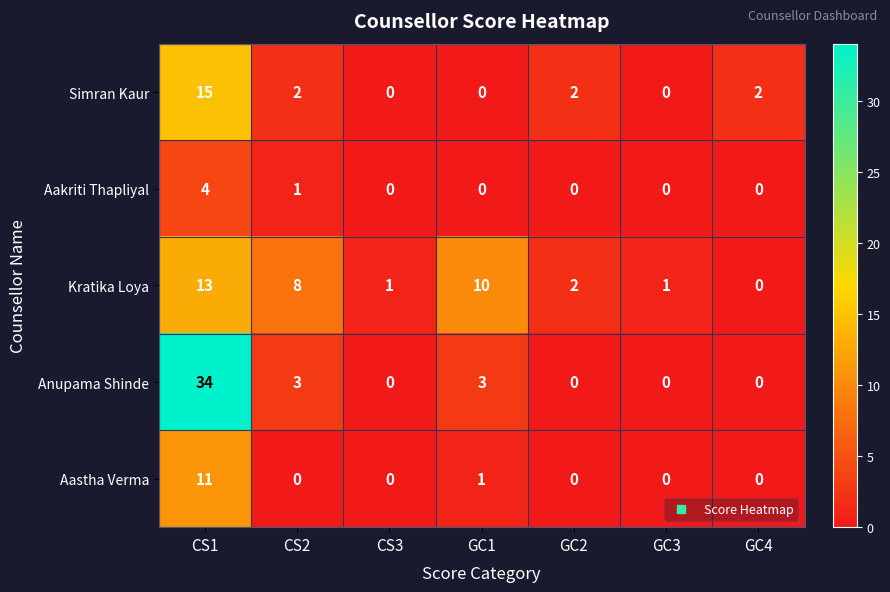

What is the difference between the maximum and minimum values in the Anupama Shinde series?

34